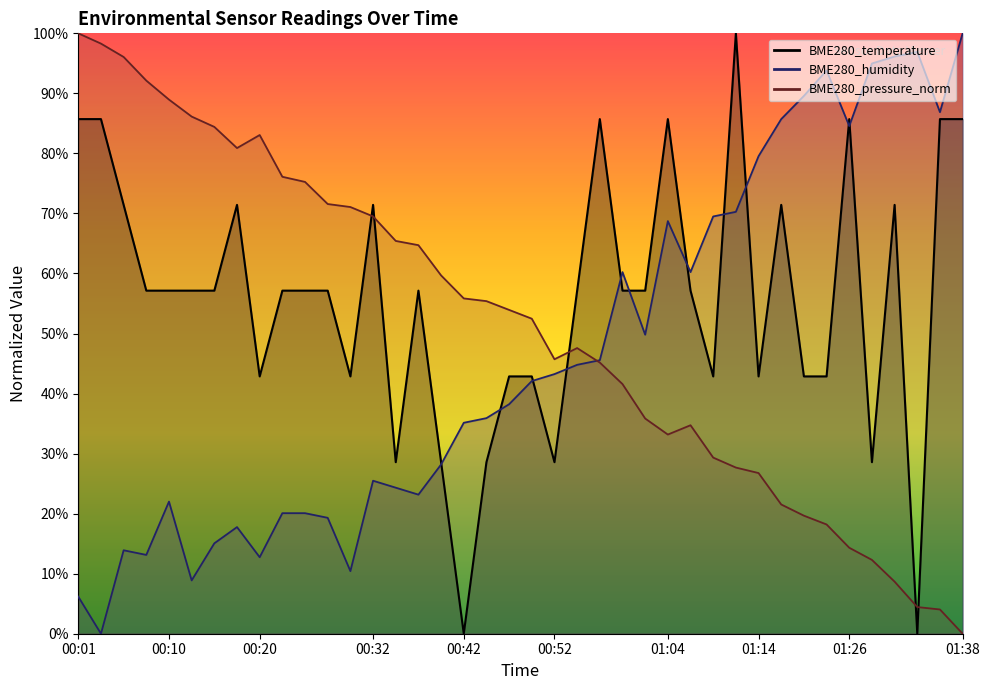

Rank the series by their maximum value, from highest to lowest.

BME280_temperature, BME280_humidity, BME280_pressure_norm